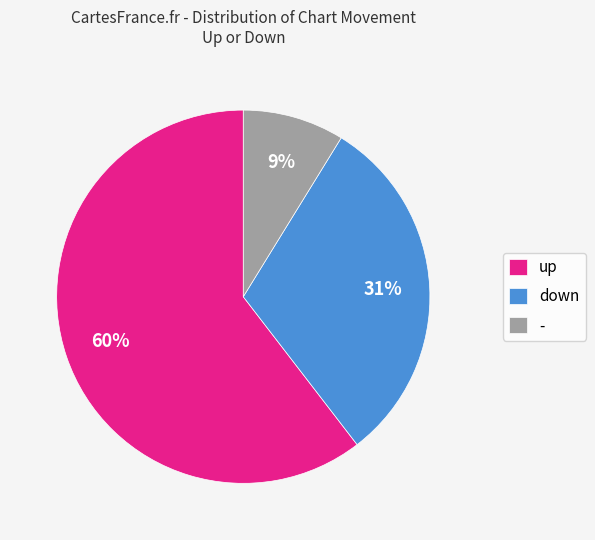

Is the sum of down and - greater than half?

No